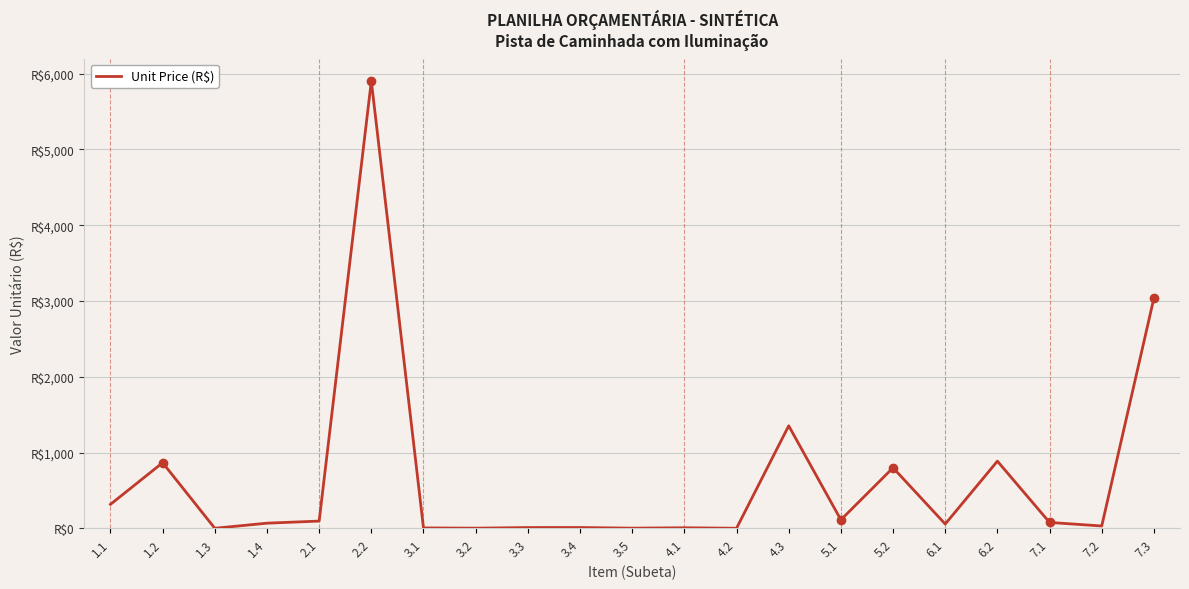

What is the value of the 12th point from the left?

7.0